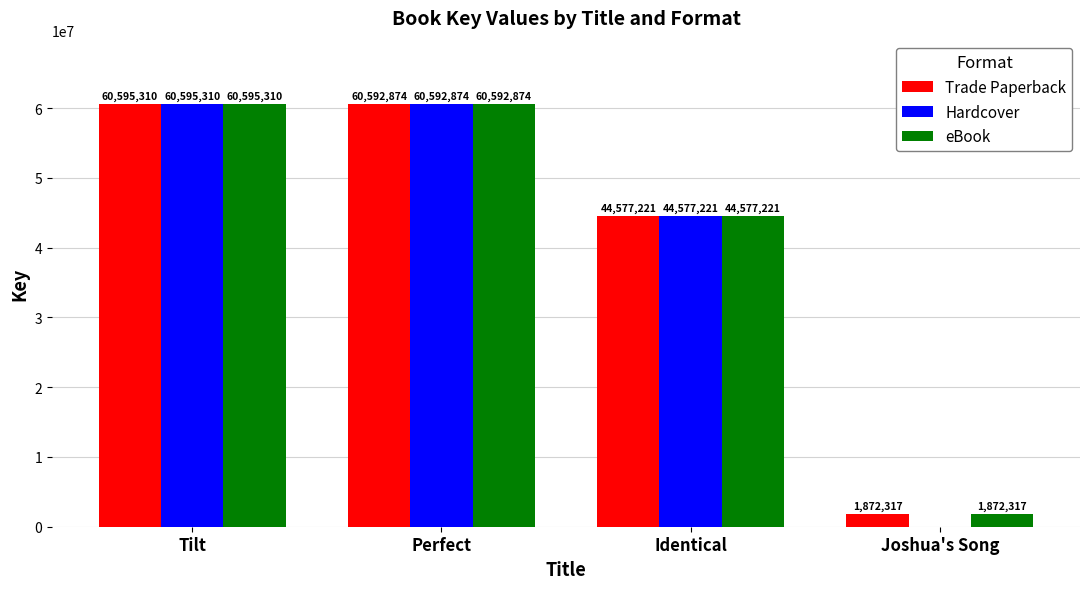

At which label does eBook first exceed 60592874?

Tilt